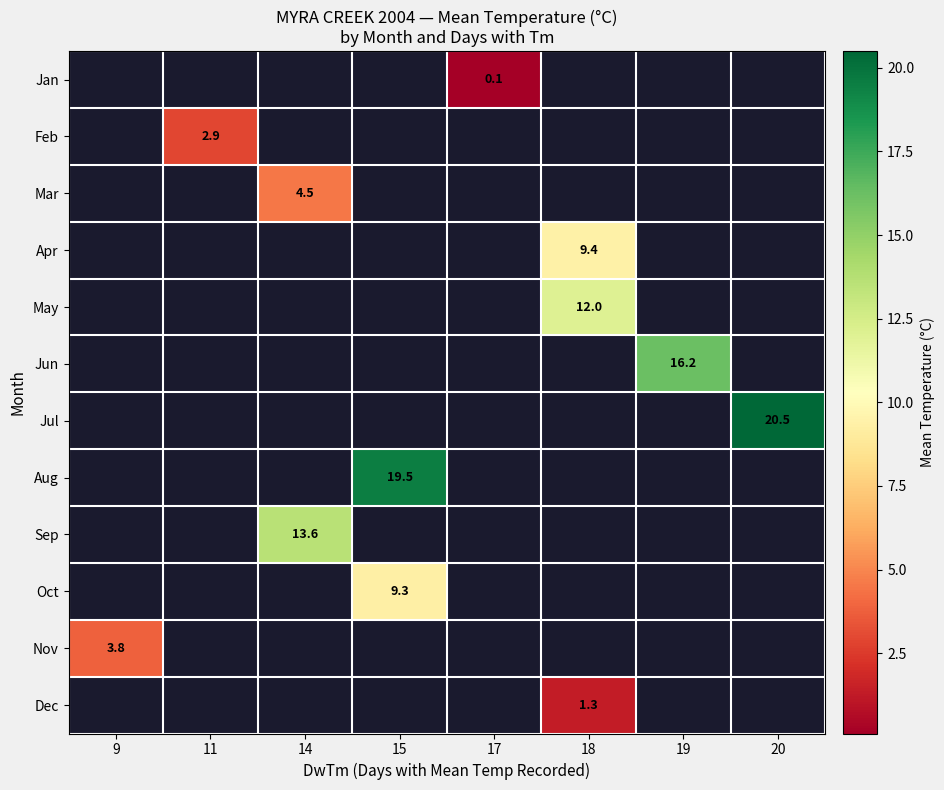

The Oct series shows 9.3 at 15. True or false?

True